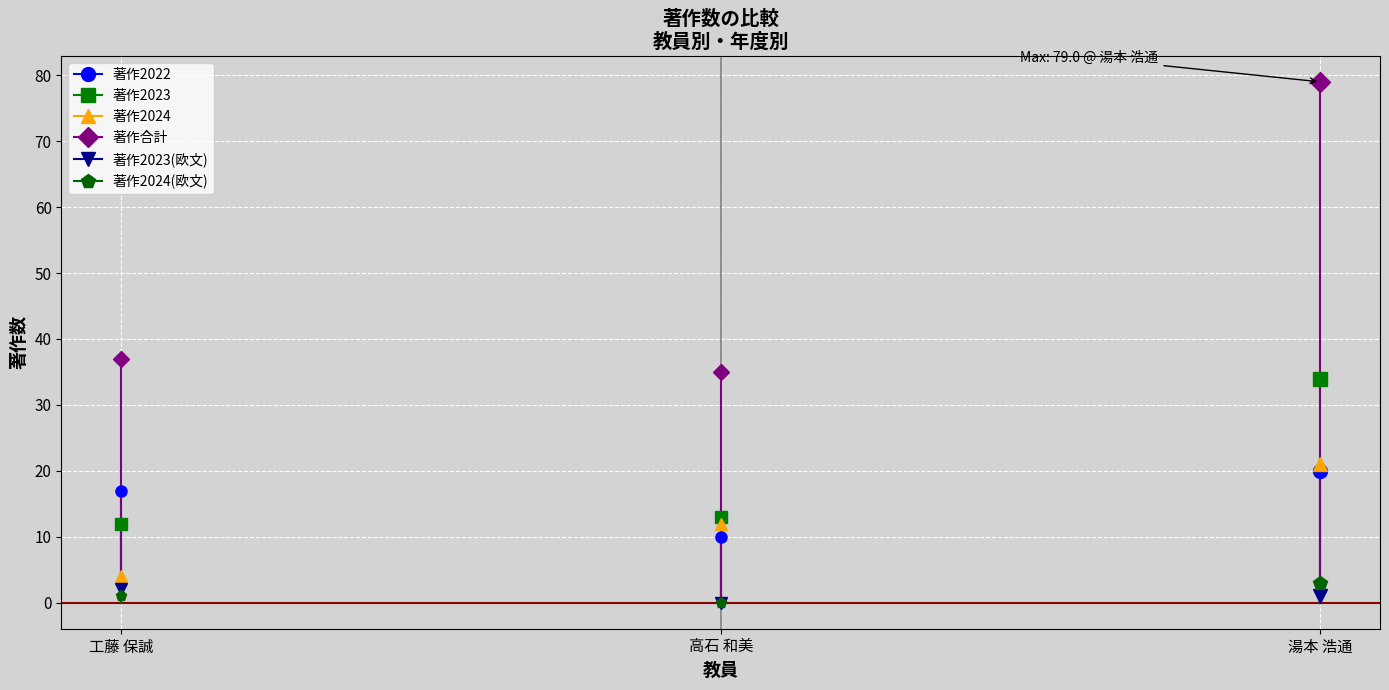

Rank the categories by 著作合計 value from highest to lowest.

湯本 浩通, 工藤 保誠, 高石 和美